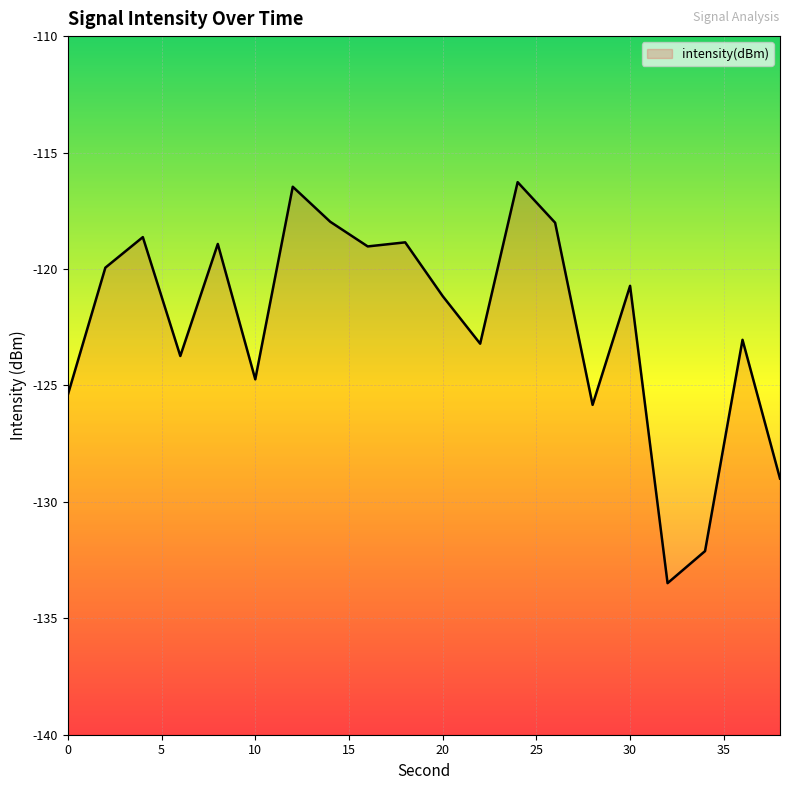

Does the chart display data point markers on the line(s)?

No